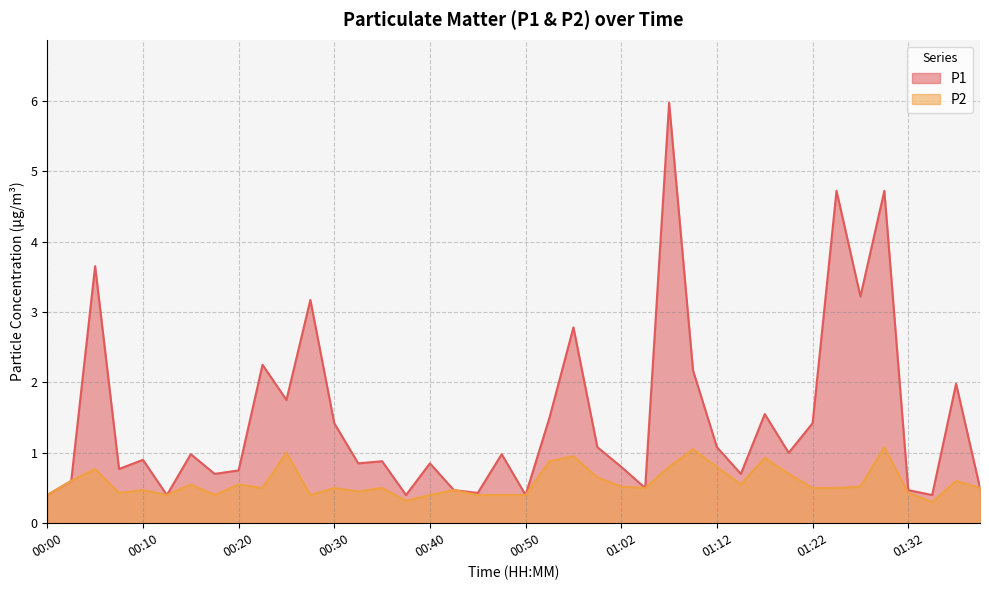

At which label does P2 reach its minimum?

01:34